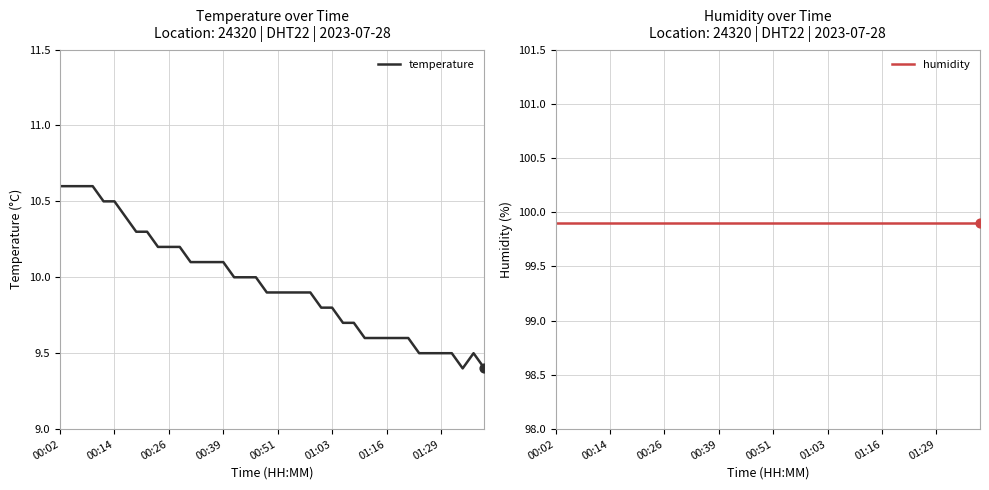

Which series contains the highest Y value?

humidity